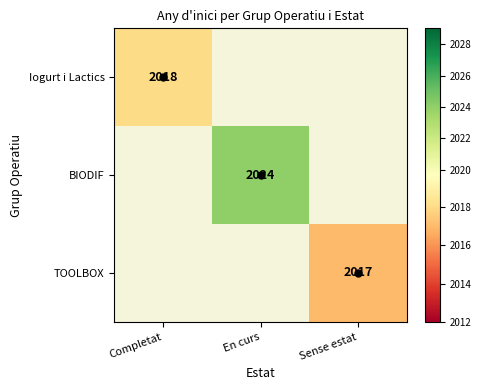

Between Sense estat and Completat, which is larger?

Completat